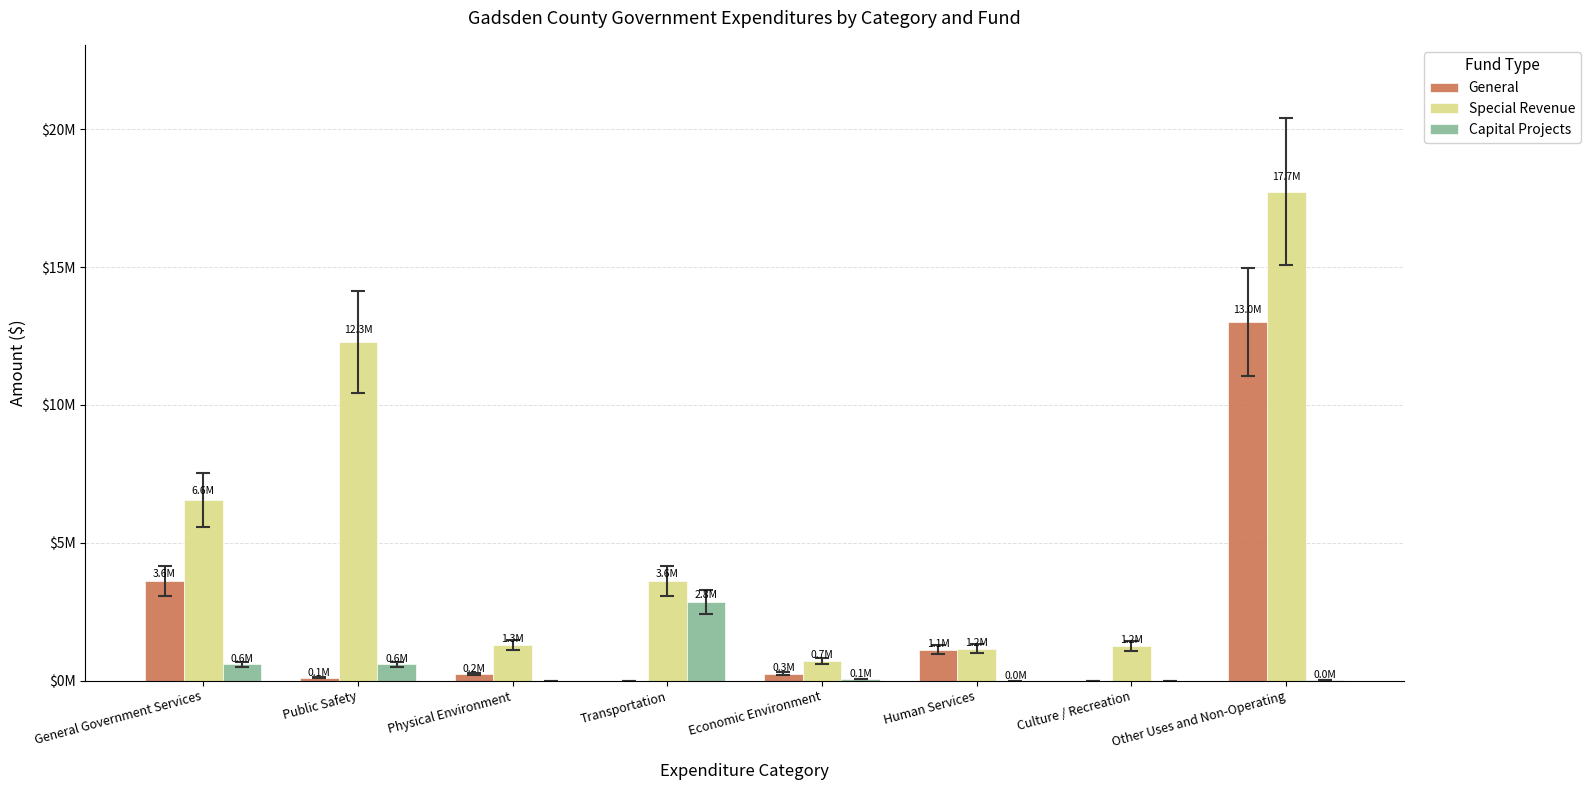

Is the value of Special Revenue at Public Safety greater than the value of General at Transportation?

Yes